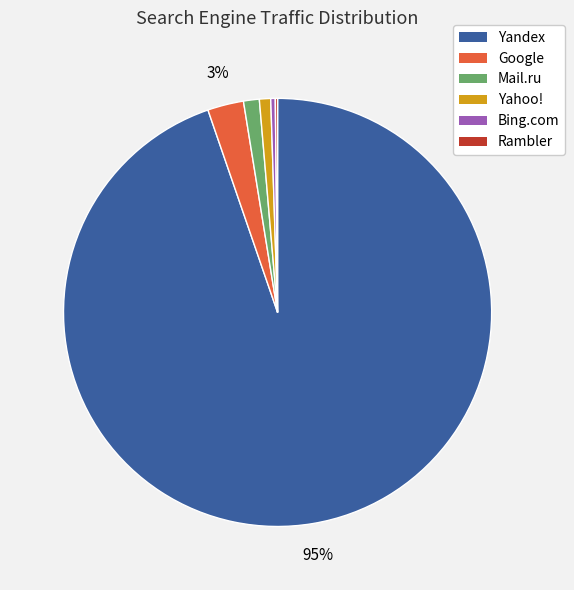

The Bing.com slice represents 13% of the pie. True or false?

False